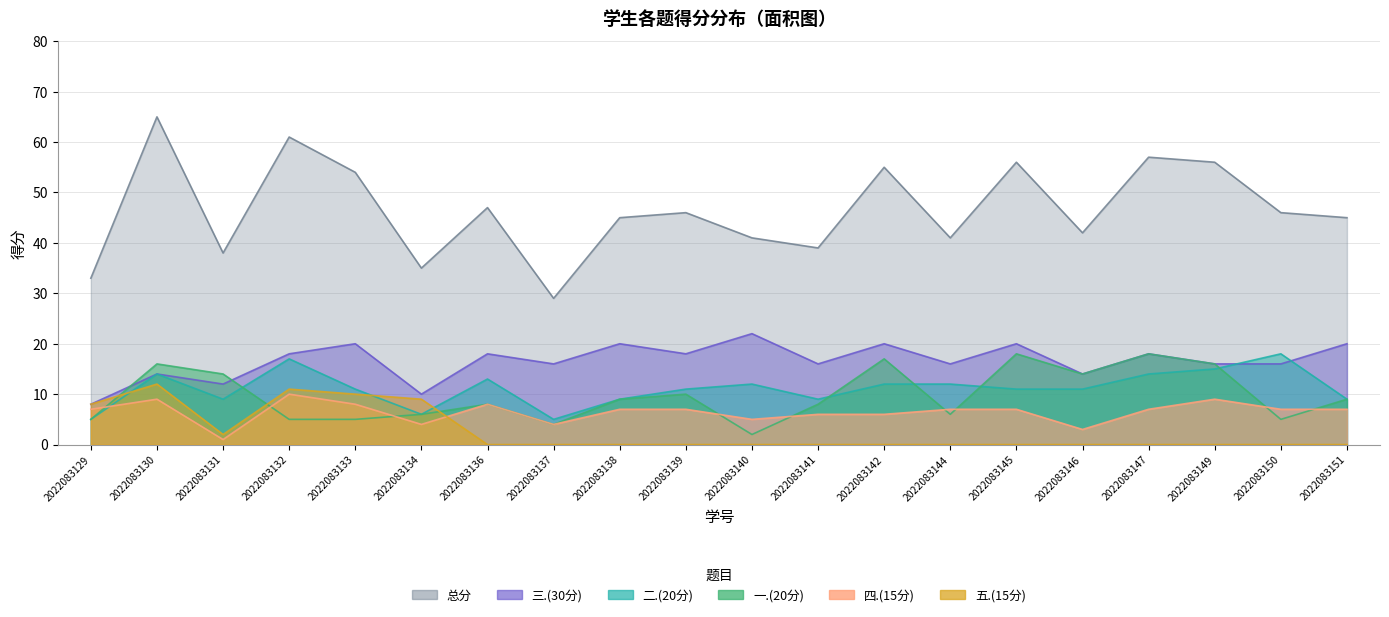

What is the difference between the highest and lowest values at 2022083132?

56